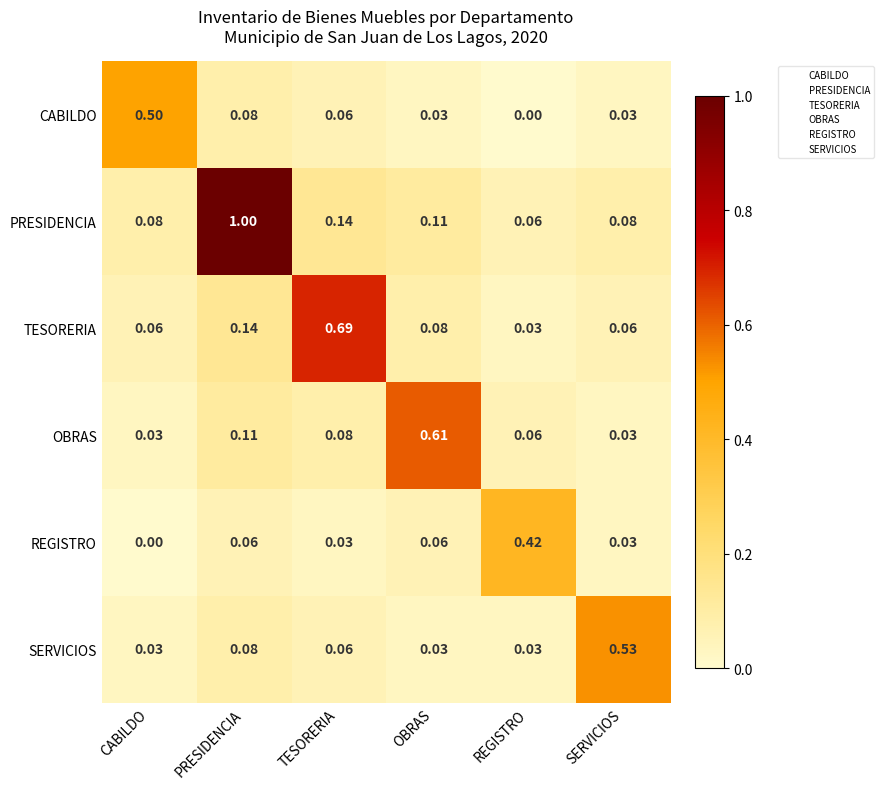

Which series has the widest spread of values?

PRESIDENCIA